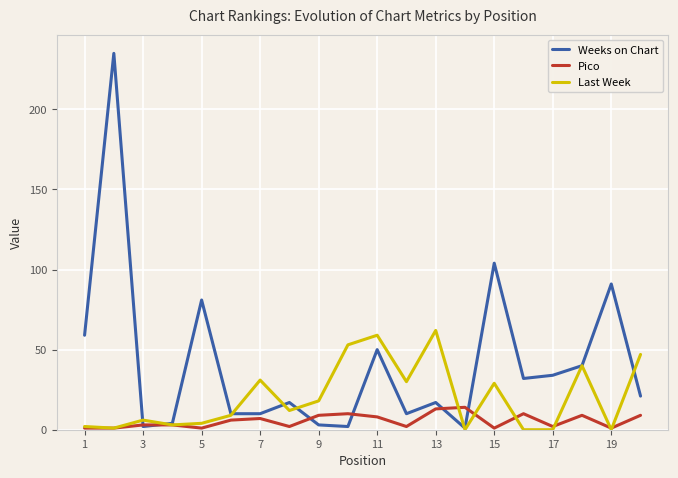

List the series in order of their overall mean, lowest first.

Pico, Last Week, Weeks on Chart